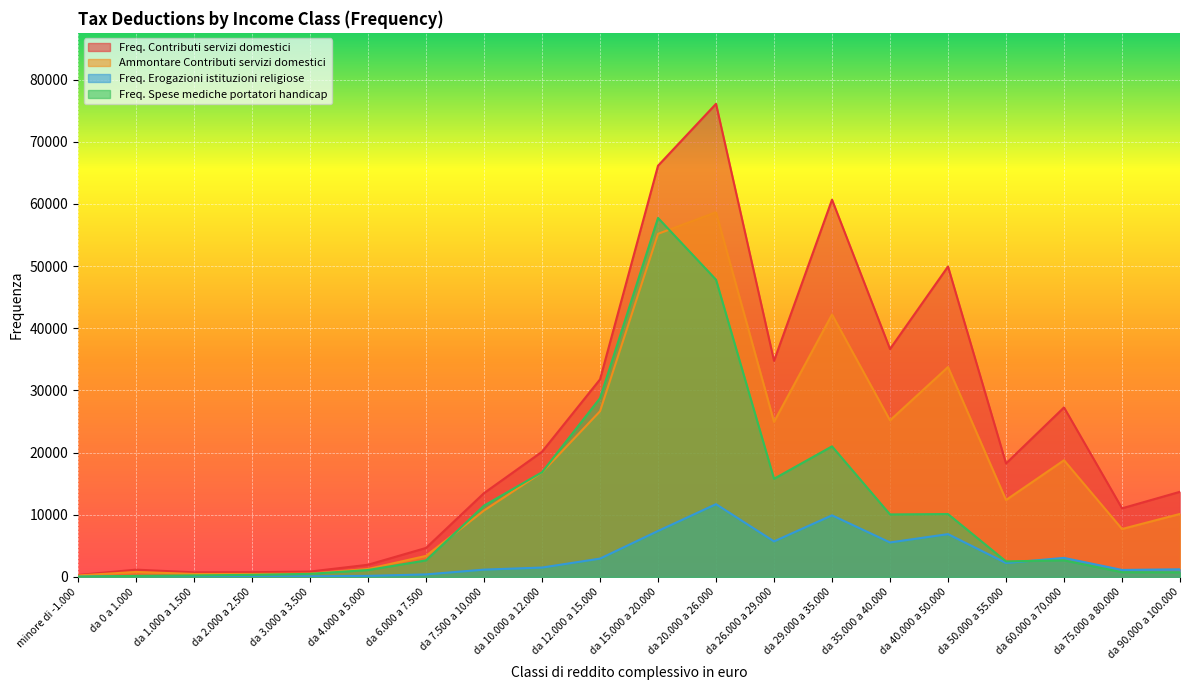

Is the value of Ammontare Contributi servizi domestici at da 26.000 a 29.000 greater than the value of Freq. Erogazioni istituzioni religiose at da 50.000 a 55.000?

Yes